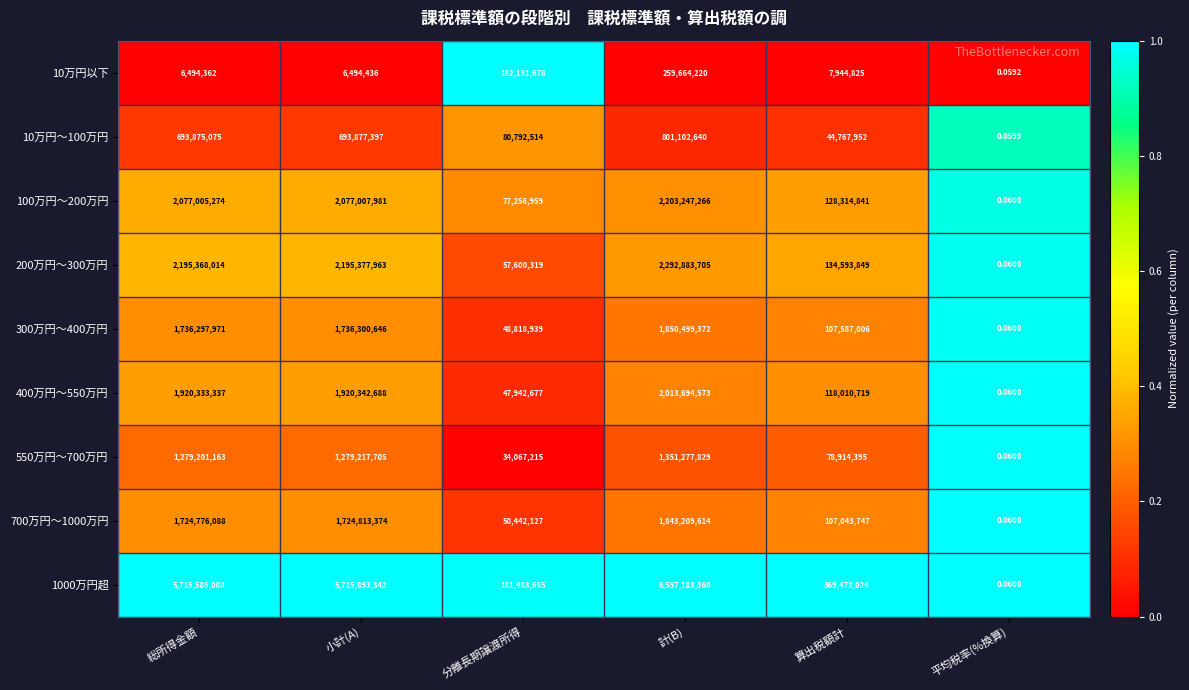

What is the spread (max minus min) of values at 総所得金額?

5709090646.0